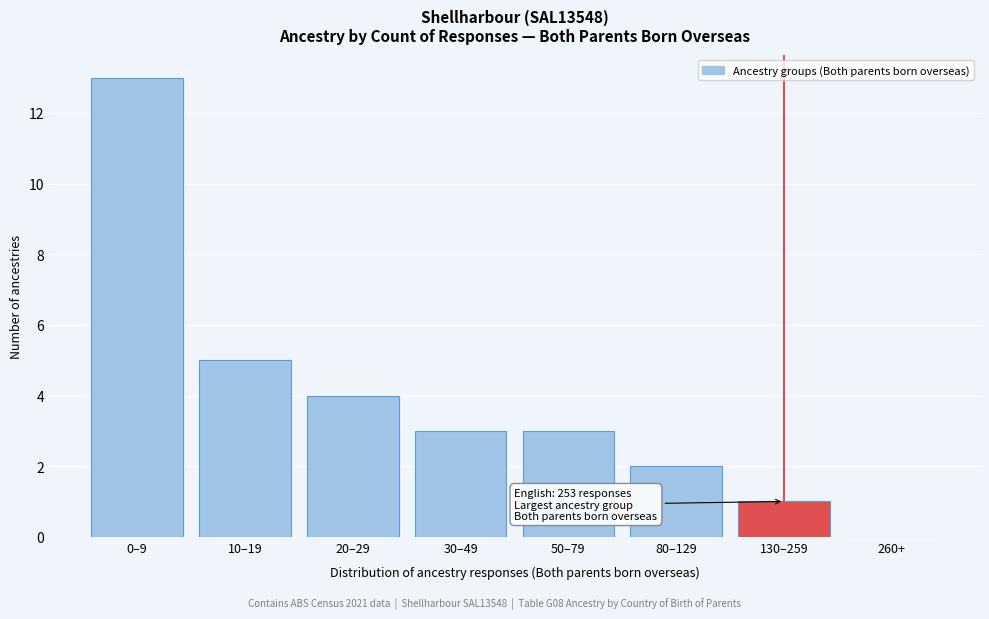

Reading left to right, what are all the values shown in this chart?

0–9=13	10–19=5	20–29=4	30–49=3	50–79=3	80–129=2	130–259=1	260+=0